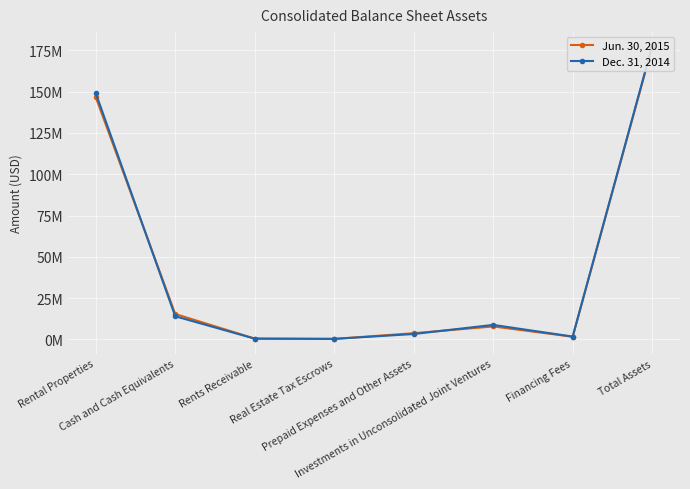

What is the average value of the Jun. 30, 2015 series?

44.2